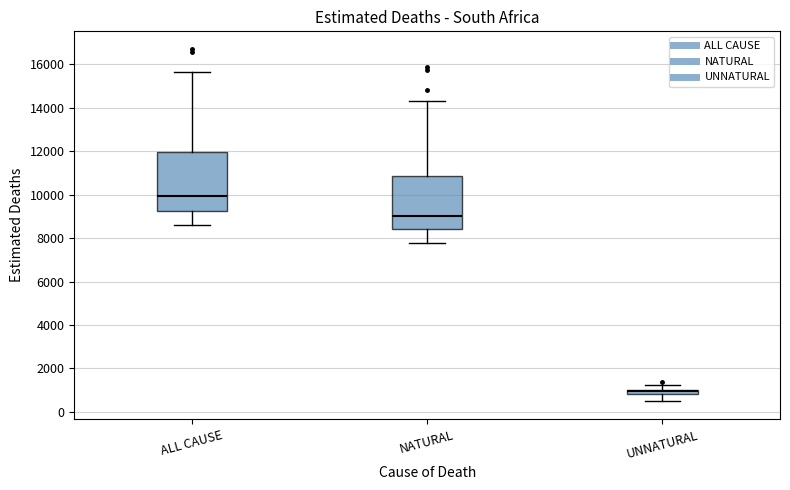

Where is the lower edge of the box for UNNATURAL on the y-axis? The values are not printed on the chart, so give them approximately, as read against the axis.

800